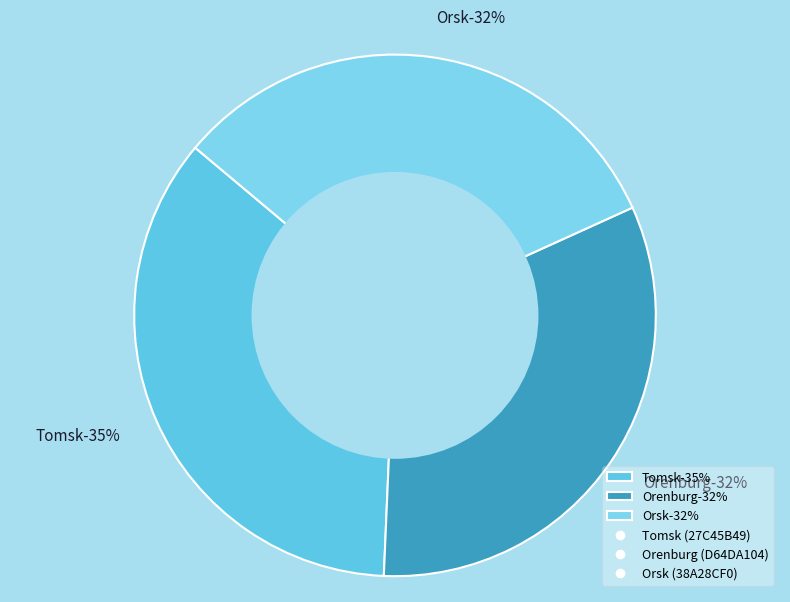

What is the ratio of the value at Orenburg (D64DA104) to the value at Tomsk (27C45B49)?

0.9